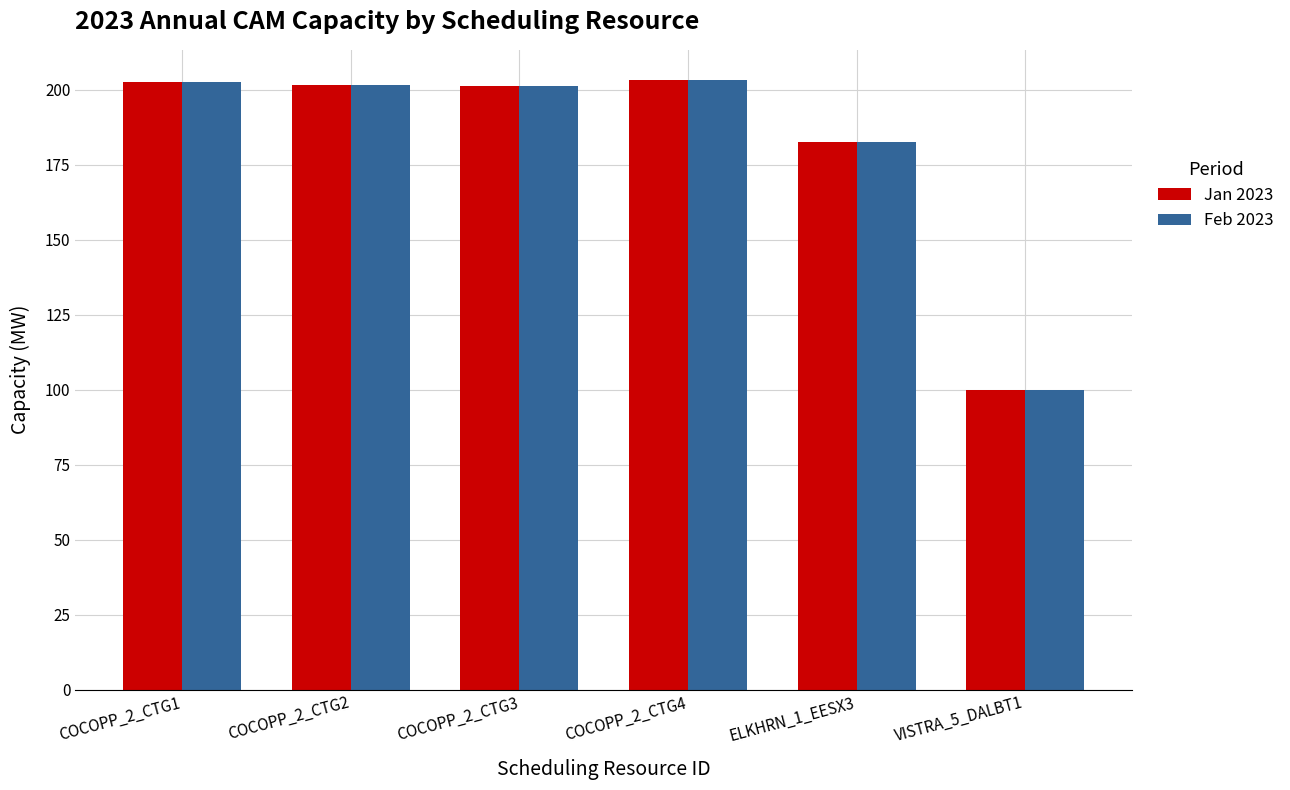

What are all the series names shown in the legend?

Jan 2023, Feb 2023